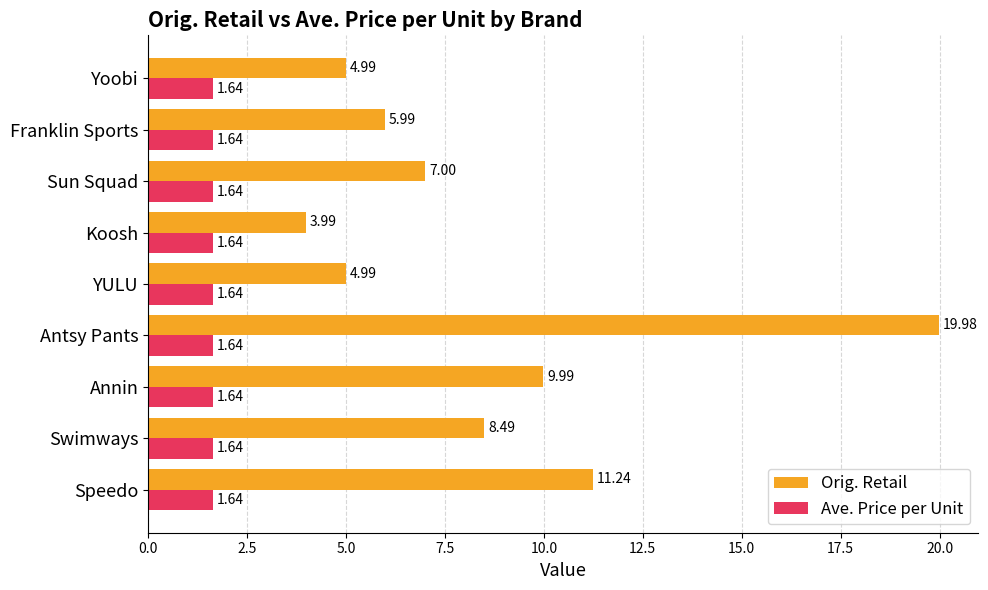

Which series has the largest total across all categories?

Orig. Retail